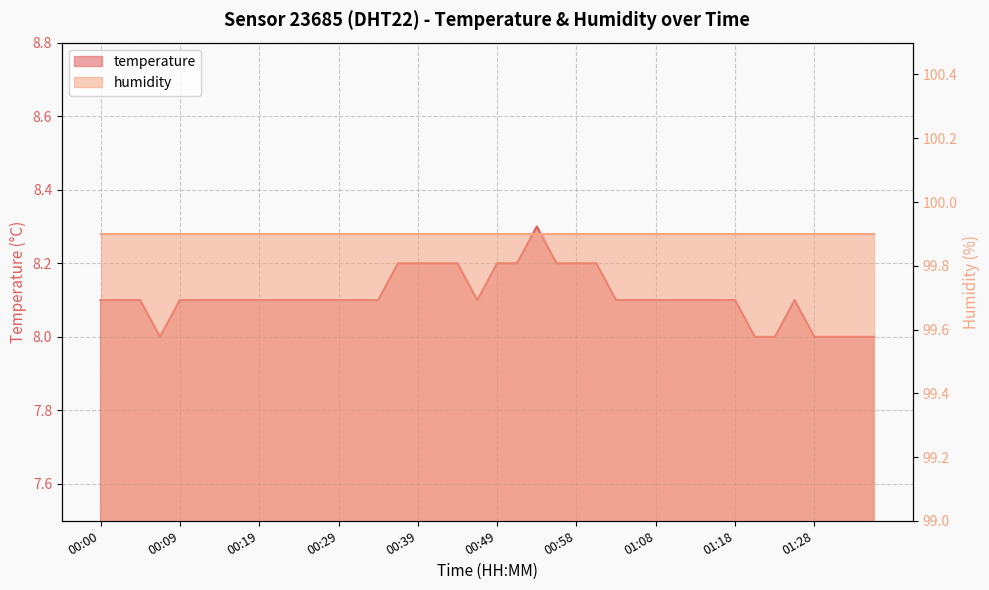

True or false: the data has more than 0 interior local peaks.

True